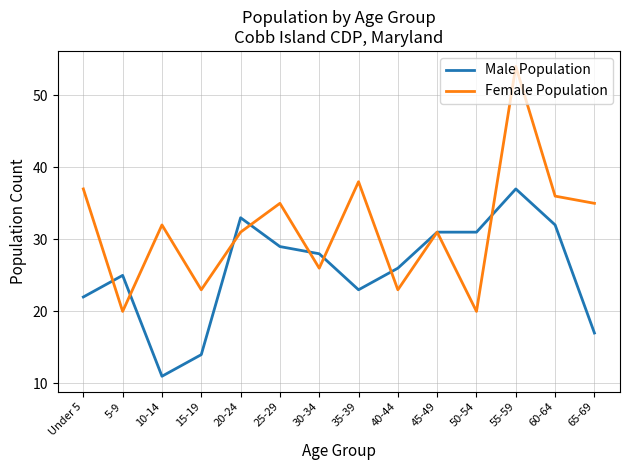

At which category is the sum across all series the highest?

55-59